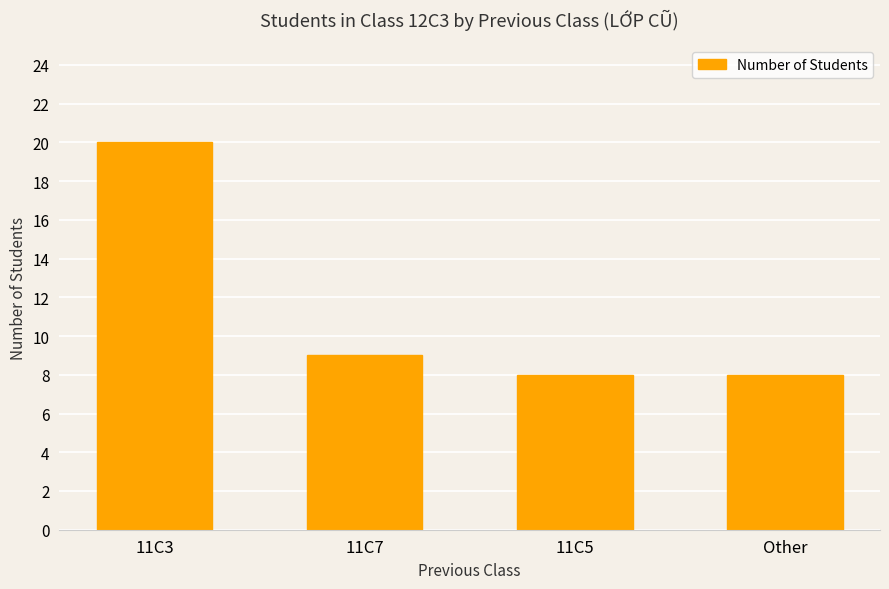

What is the difference between the maximum and minimum values?

12